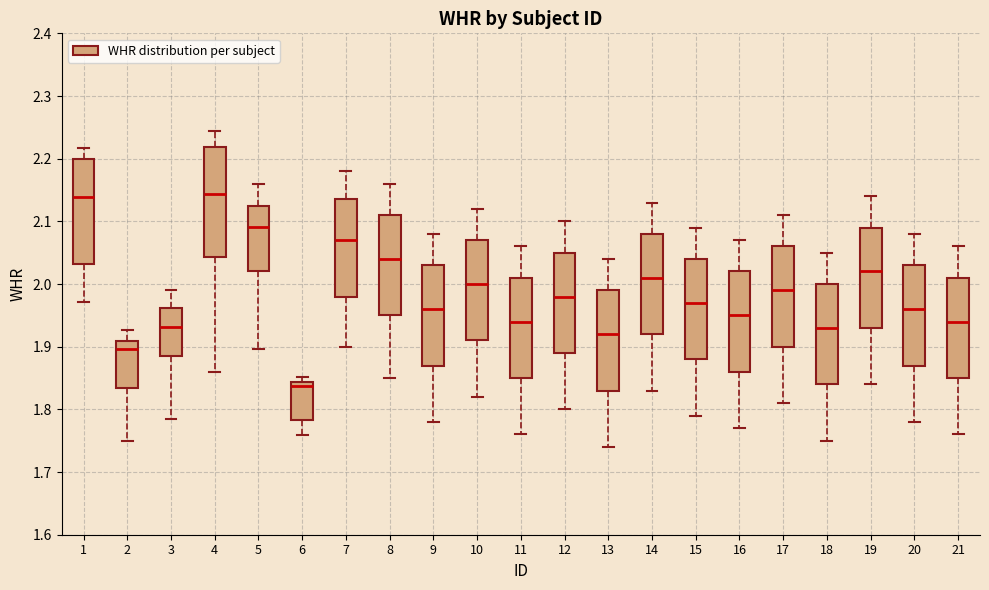

Which box has the lowest median line?

6